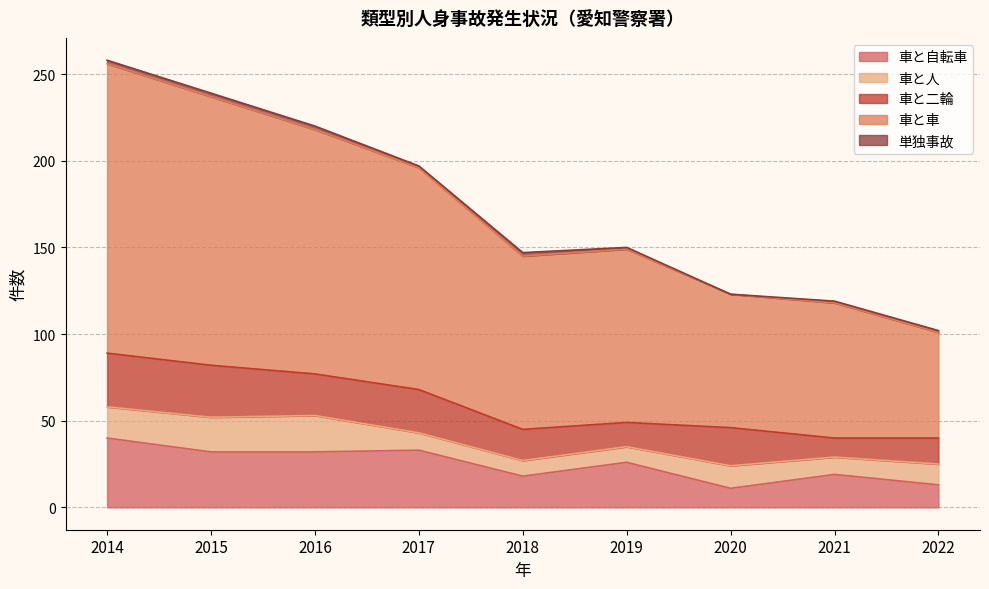

At which label is 車と二輪 closest to 21?

2020